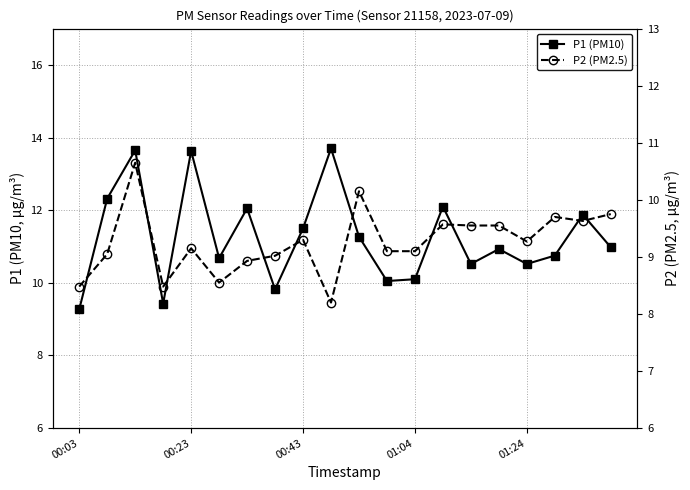

How many interior local valleys does the P1 (PM10) series have?

6